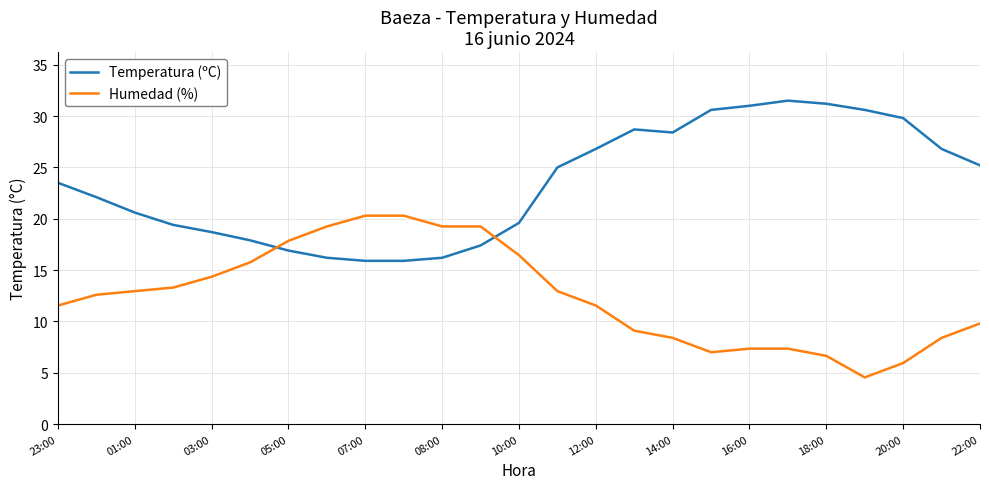

How many values in the Temperatura (ºC) series are below 23?

12